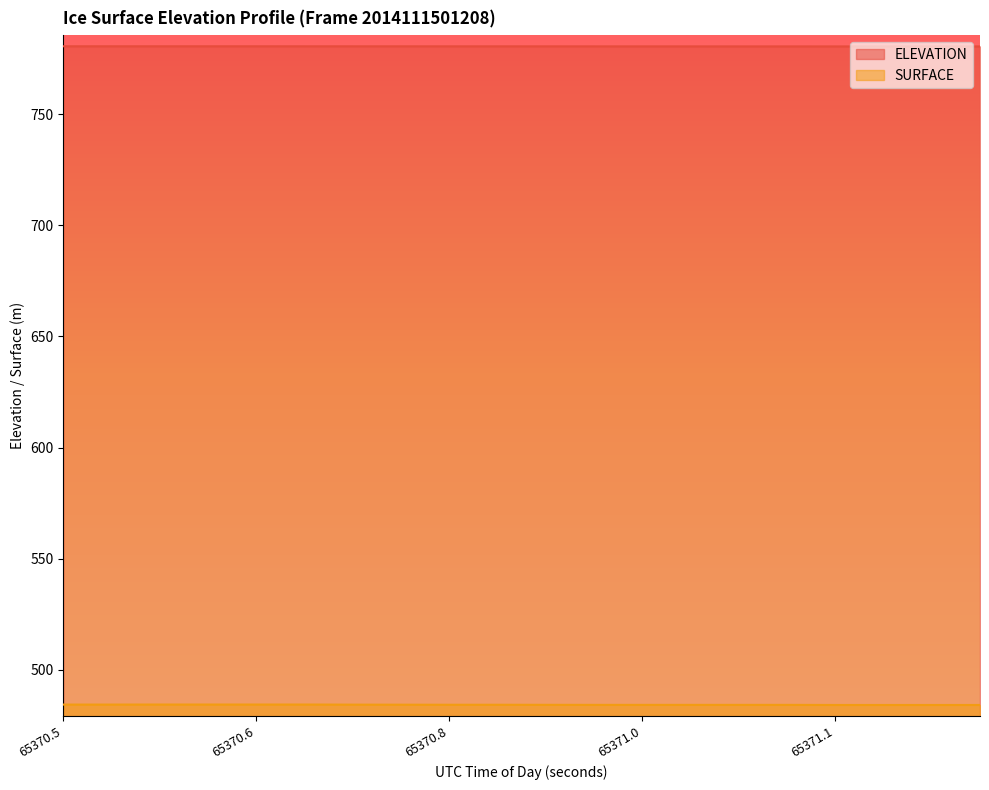

What is the smallest value displayed?

484.3